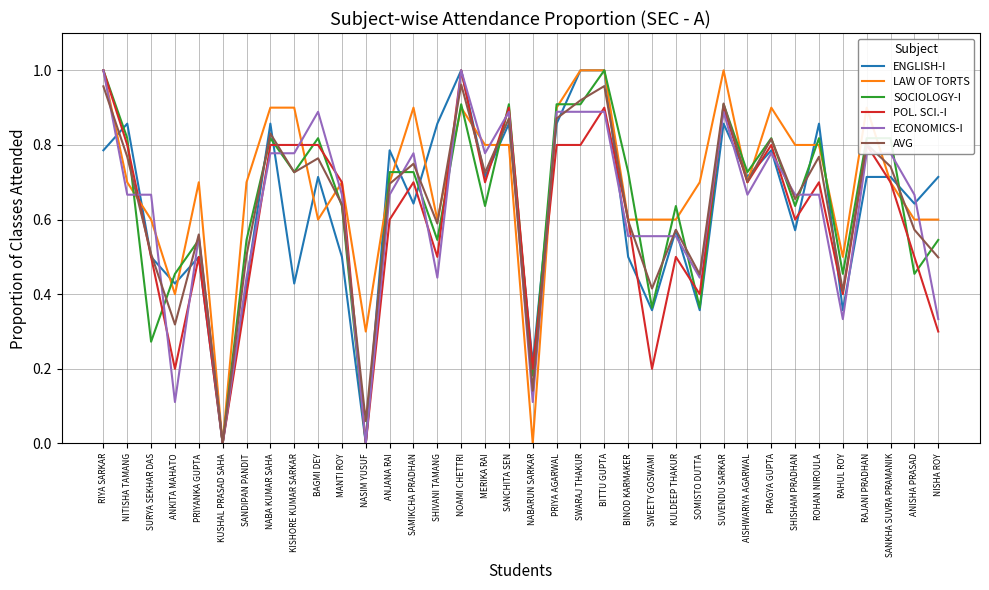

The POL. SCI.-I series shows 0.2 at NABARUN SARKAR. True or false?

True